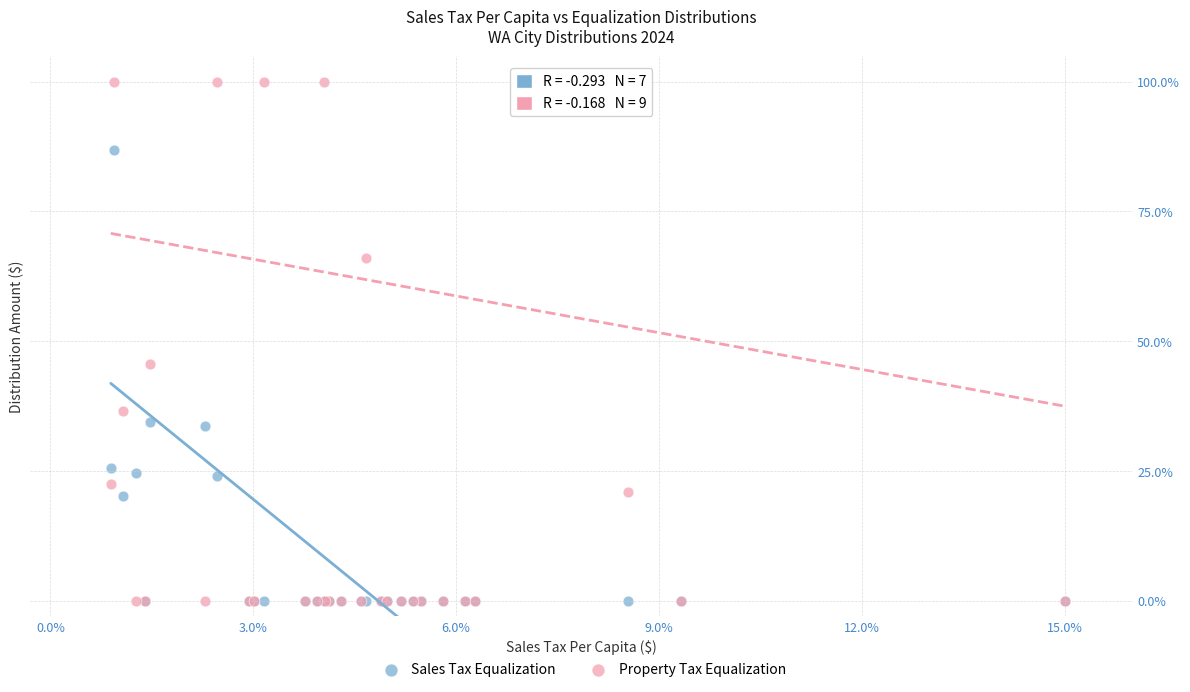

In the Sales Tax Equalization series, what Y value is closest to 43?

34.5